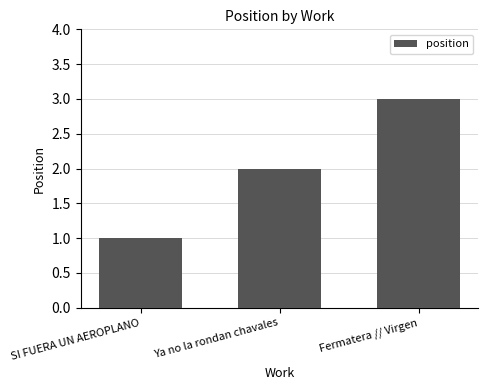

Reading left to right, extract all data points from this chart.

SI FUERA UN AEROPLANO=1	Ya no la rondan chavales=2	Fermatera // Virgen=3